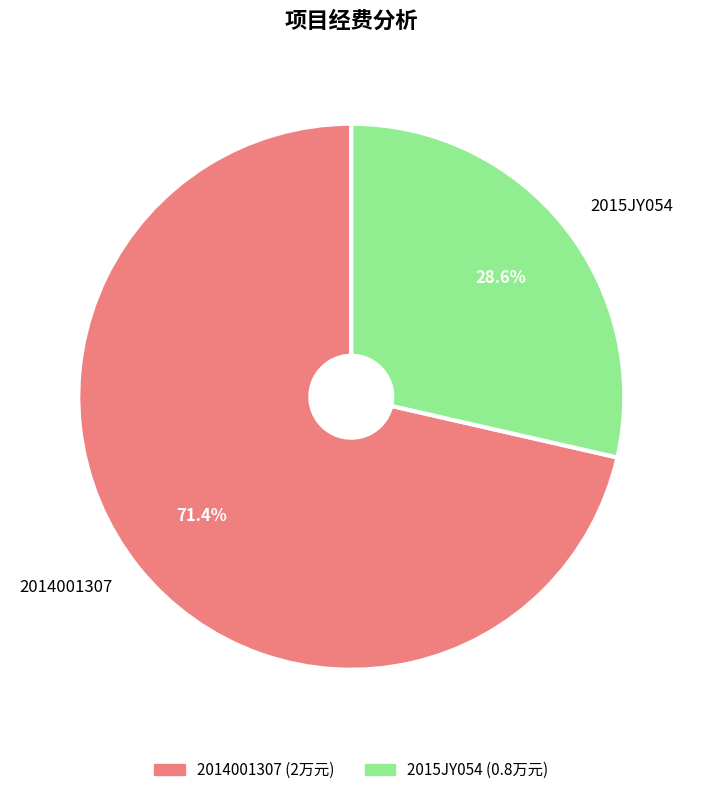

To the nearest percent, what is the combined percentage of 2015JY054 and 2014001307?

100%